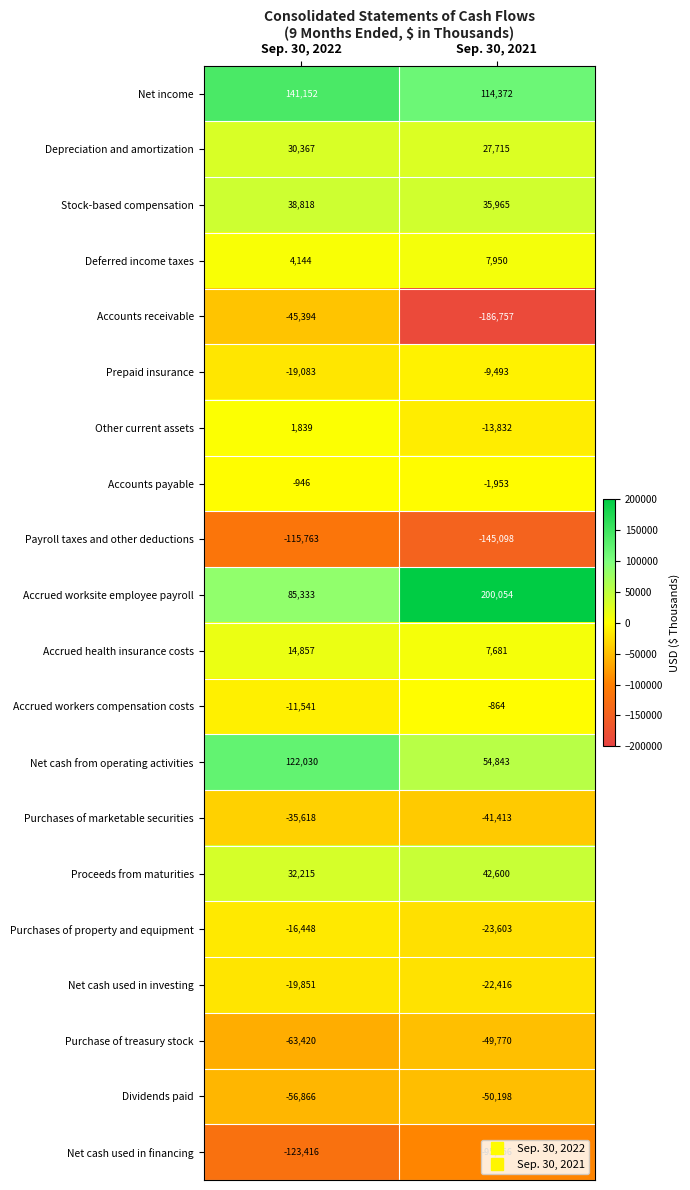

At which category is the sum across all series the highest?

Sep. 30, 2022